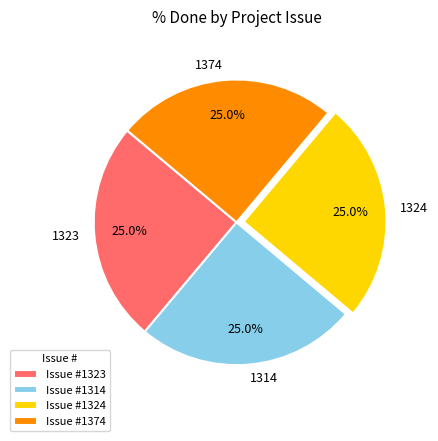

What percentage is NOT represented by 1314?

75.0%